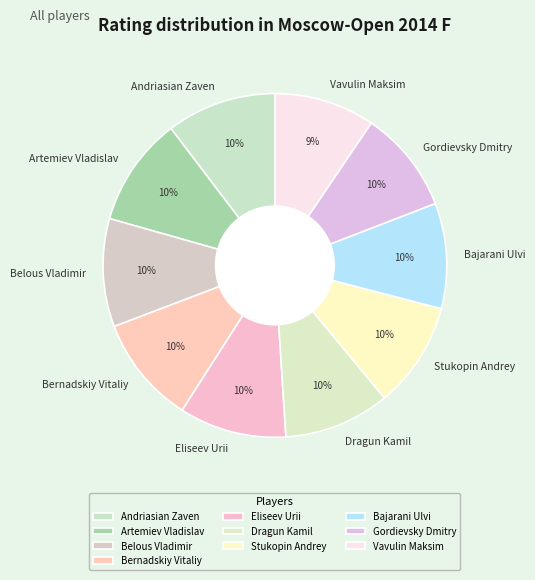

To the nearest percent, what portion does Eliseev Urii represent?

10%